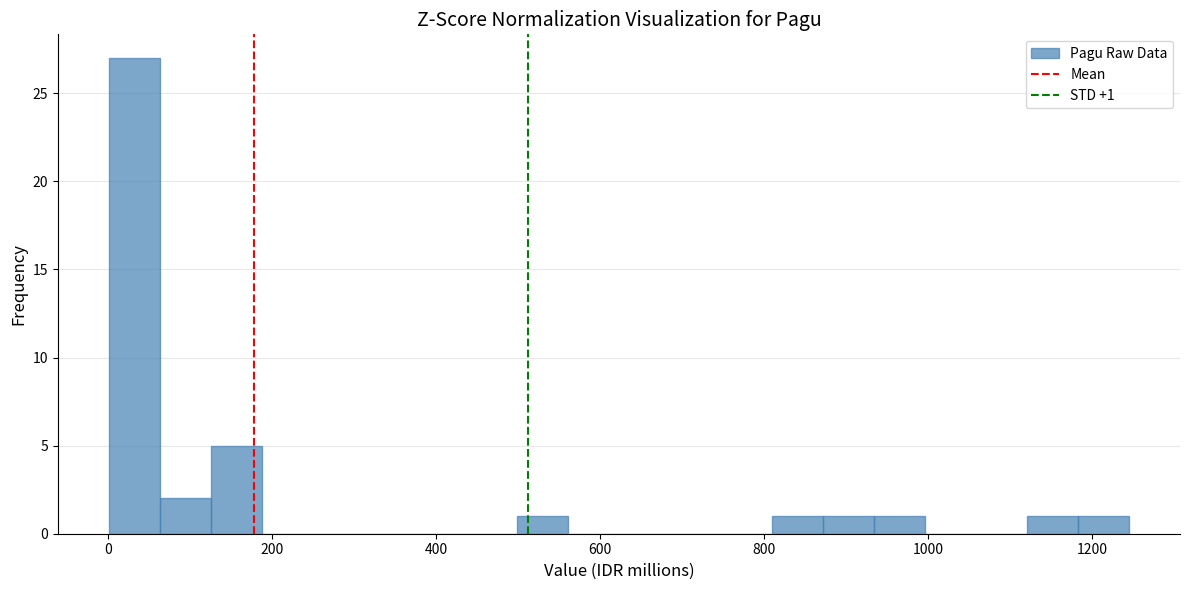

Around what value on the x-axis is the tallest bar? Give the approximate position of its centre, as read against the axis.

40